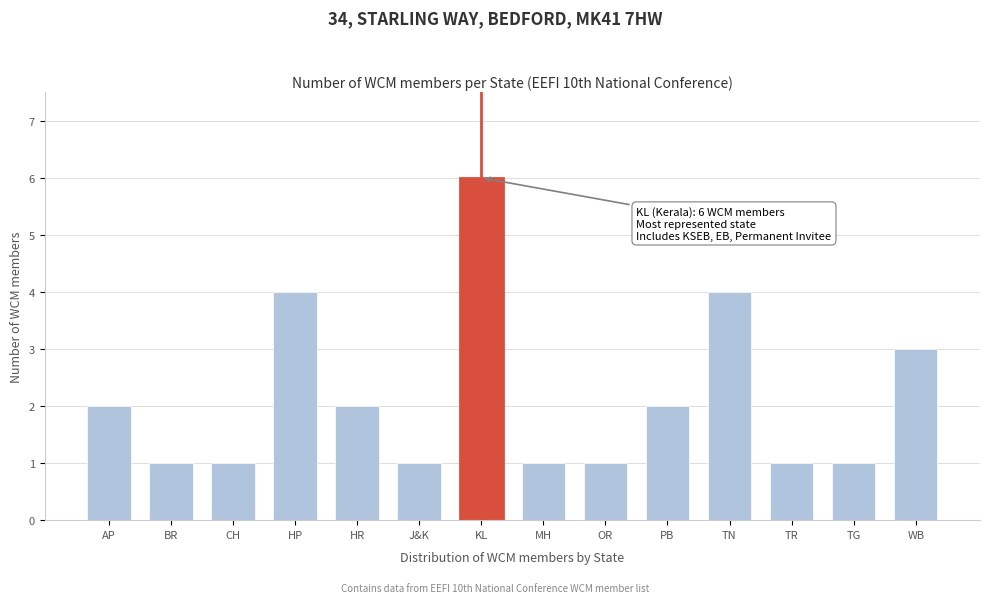

Reading left to right, transcribe all the data shown in this chart.

2	1	1	4	2	1	6	1	1	2	4	1	1	3